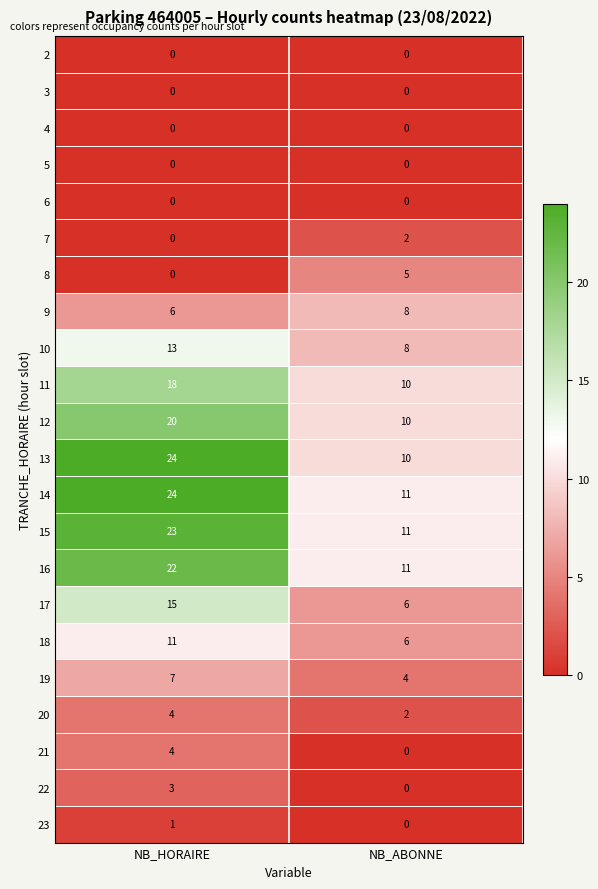

Which series has the largest total across all categories?

14